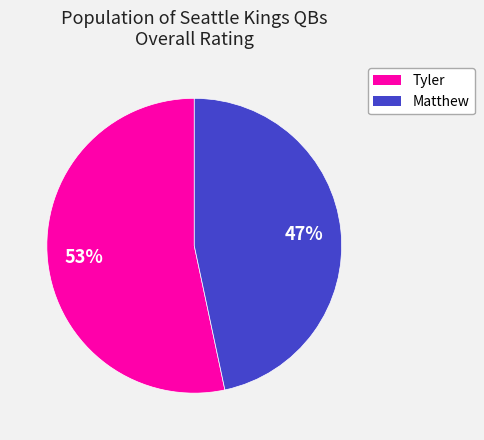

The Matthew slice represents 32% of the pie. True or false?

False